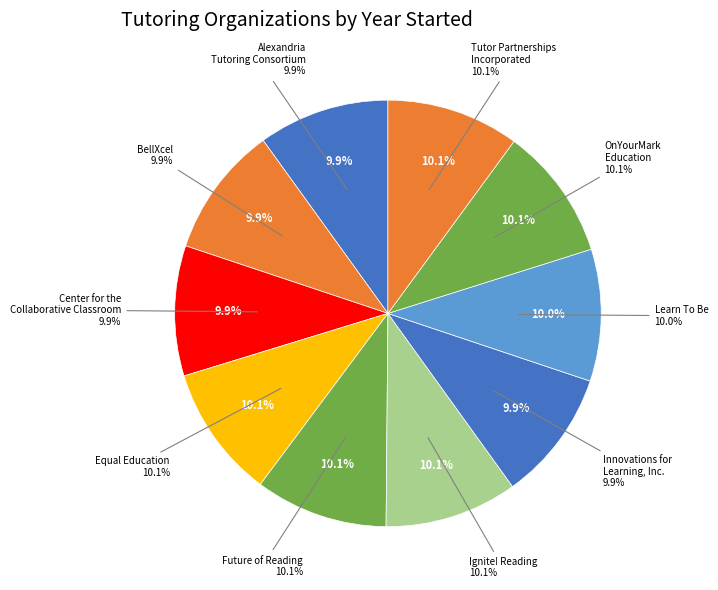

Rank the categories by value from lowest to highest.

Center for the Collaborative Classroom, BellXcel, Innovations for Learning, Inc., Alexandria Tutoring Consortium, Learn To Be, Equal Education, Future of Reading, Tutor Partnerships Incorporated, Ignite! Reading, OnYourMark Education